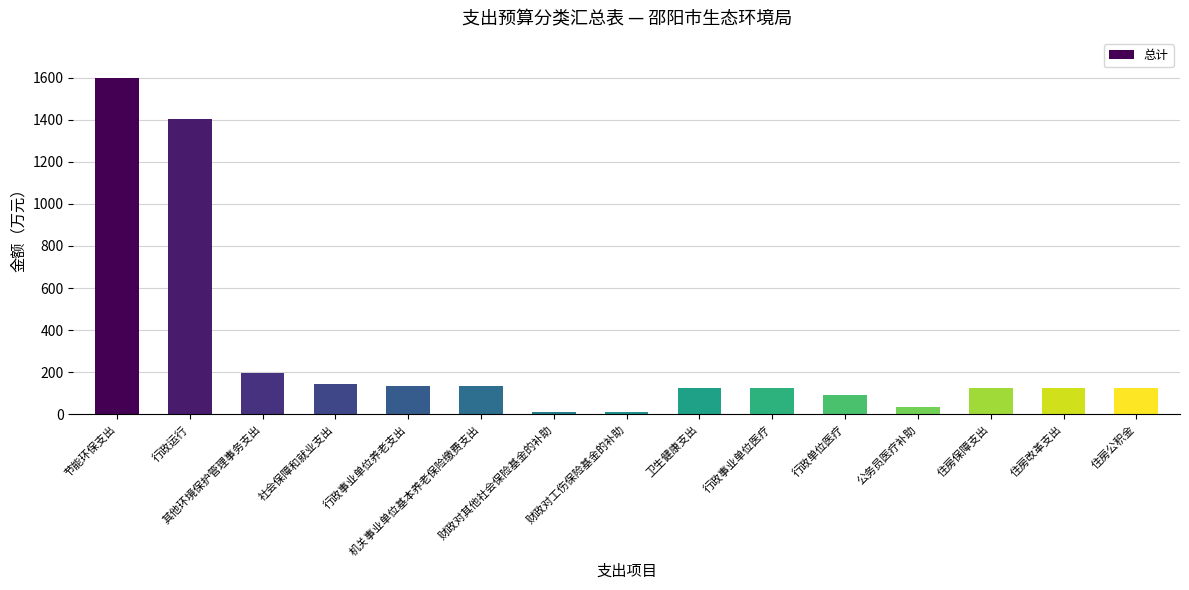

Does the chart contain any negative values?

No